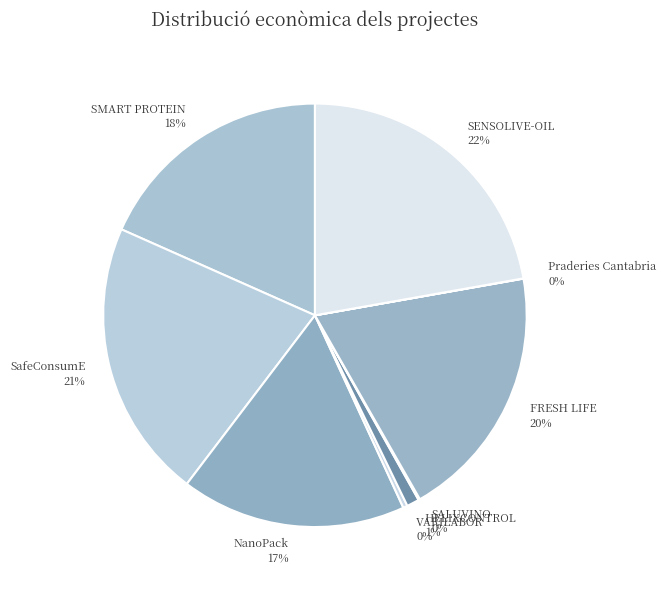

Which has a higher value, SafeConsumE or VARILABOR?

SafeConsumE